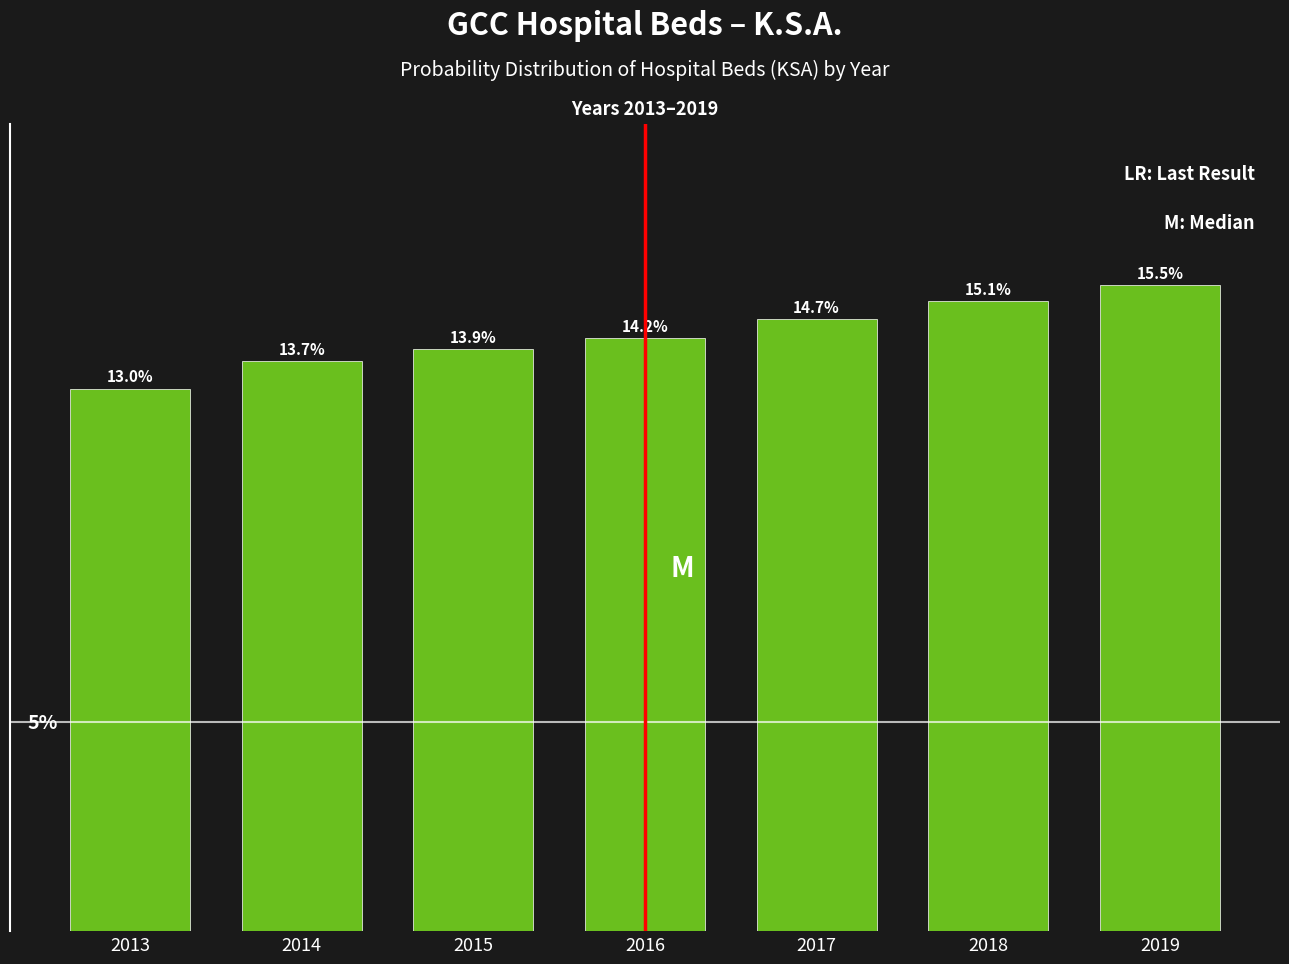

List the labels in order of value, smallest first.

2013, 2014, 2015, 2016, 2017, 2018, 2019